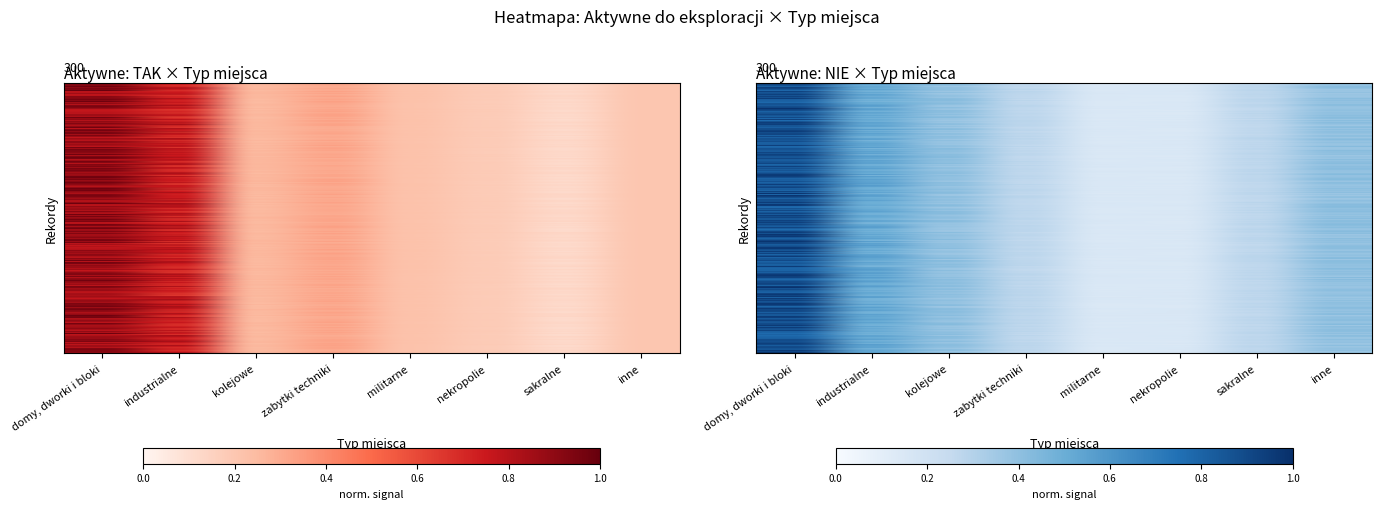

Which series changed the most between domy, dworki i bloki and nekropolie?

NIE